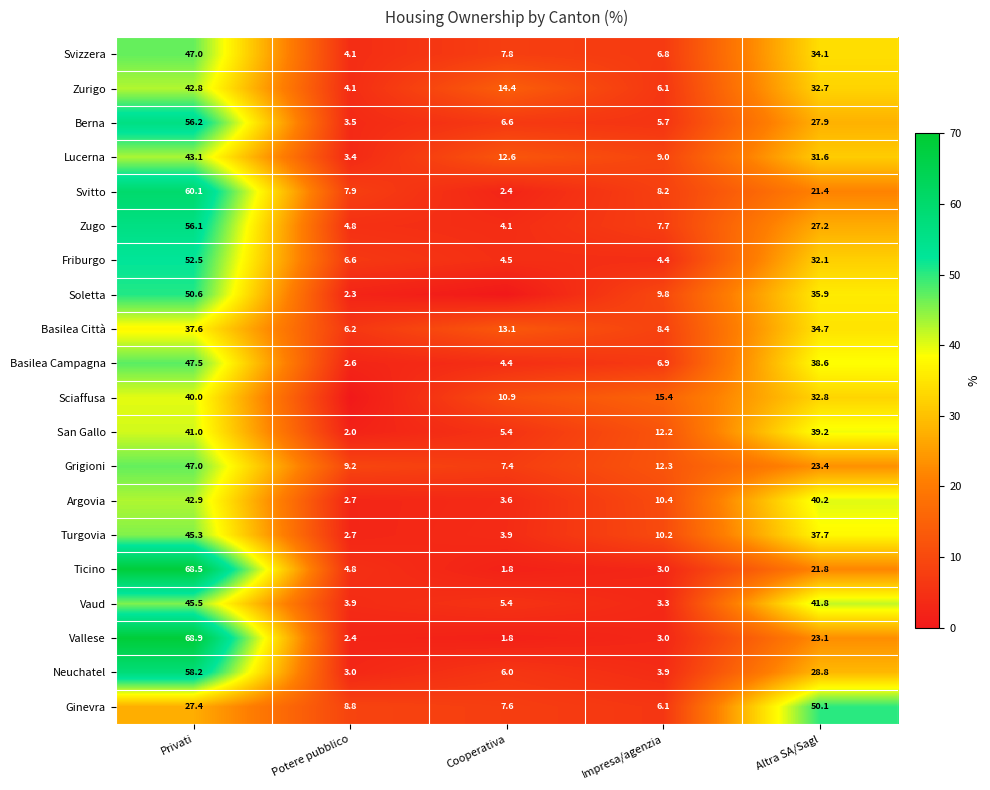

How many distinct data groups are displayed?

20